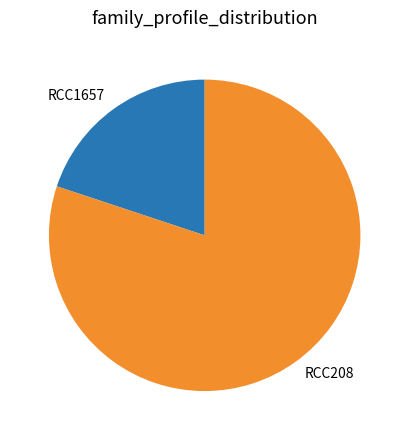

How many slices are in this pie chart?

2